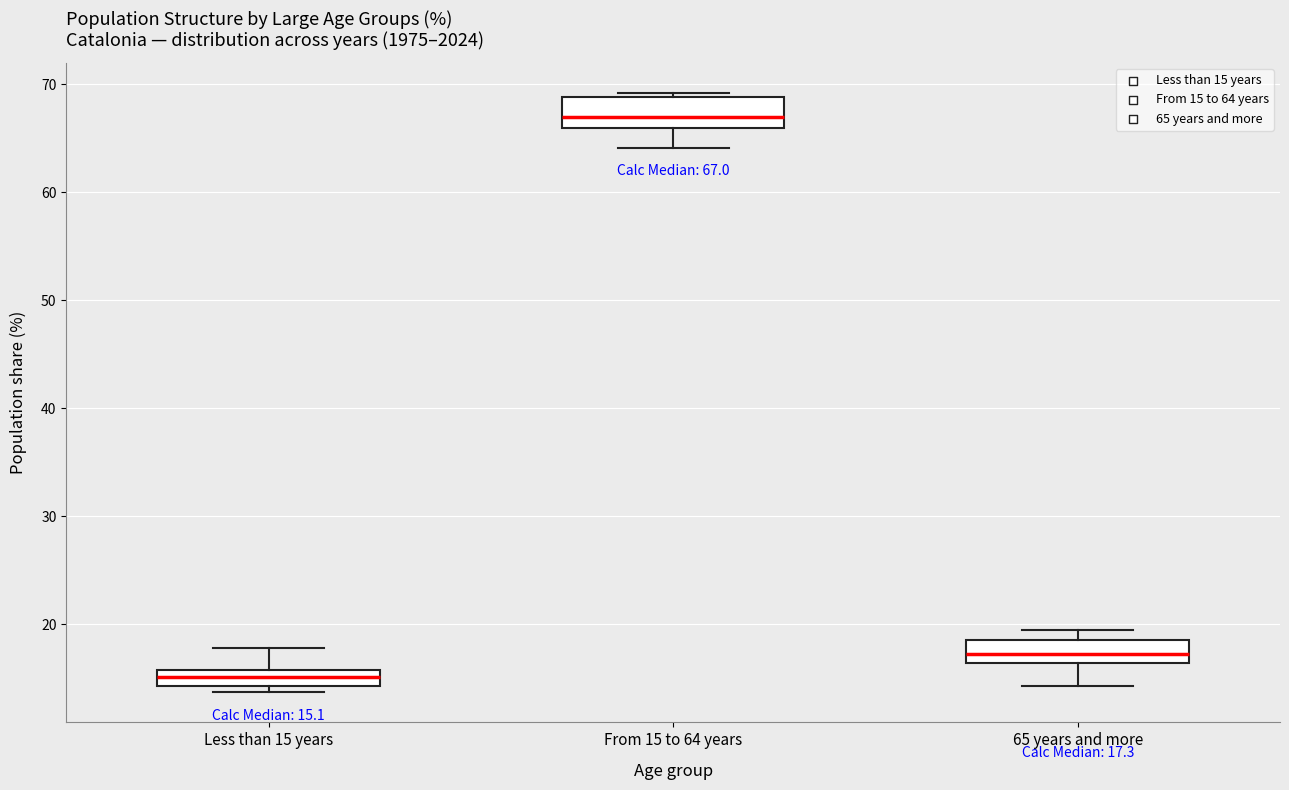

Which box's median line is the highest?

From 15 to 64 years